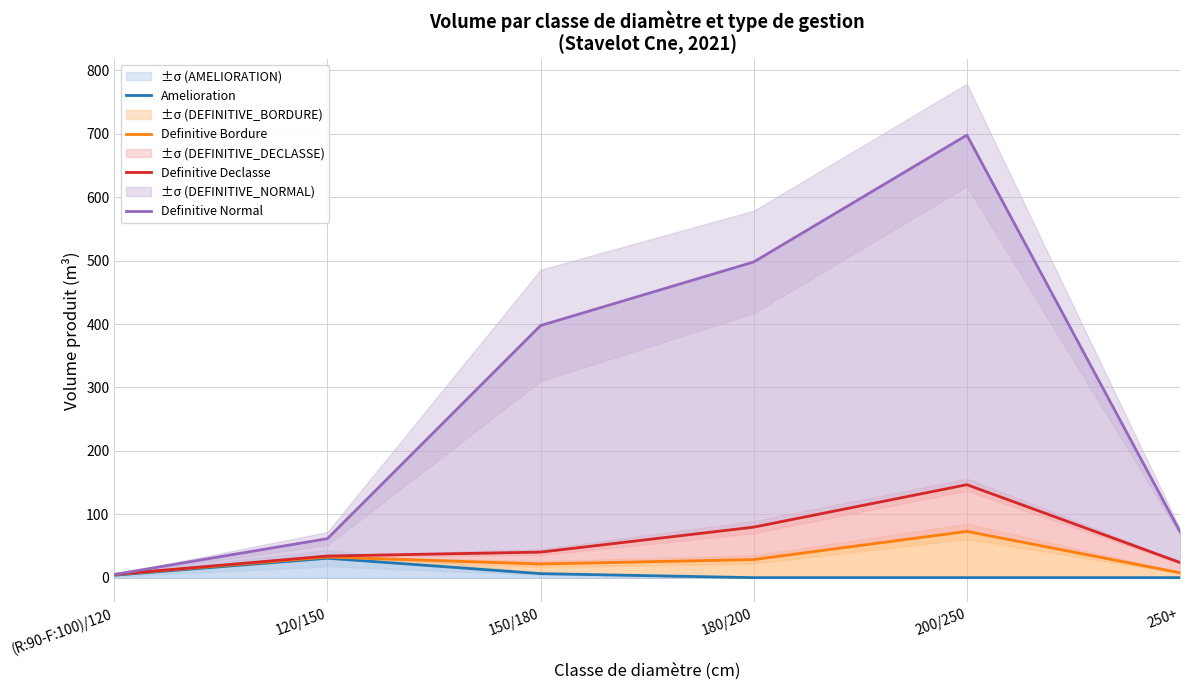

What value does the Definitive Declasse series have at (R:90-F:100)/120?

5.0